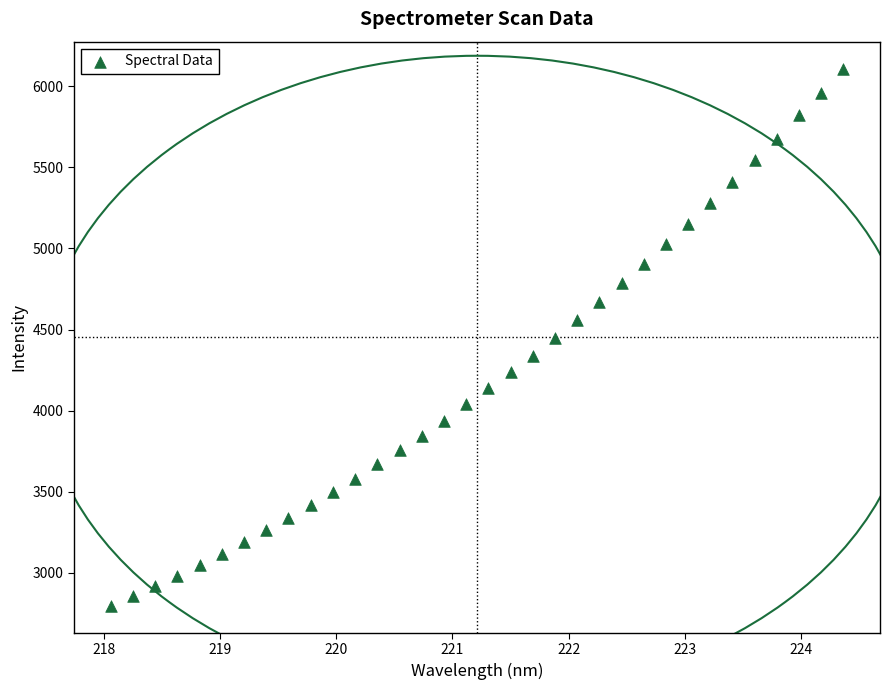

What is the range of Y values (max minus min)?

3313.3